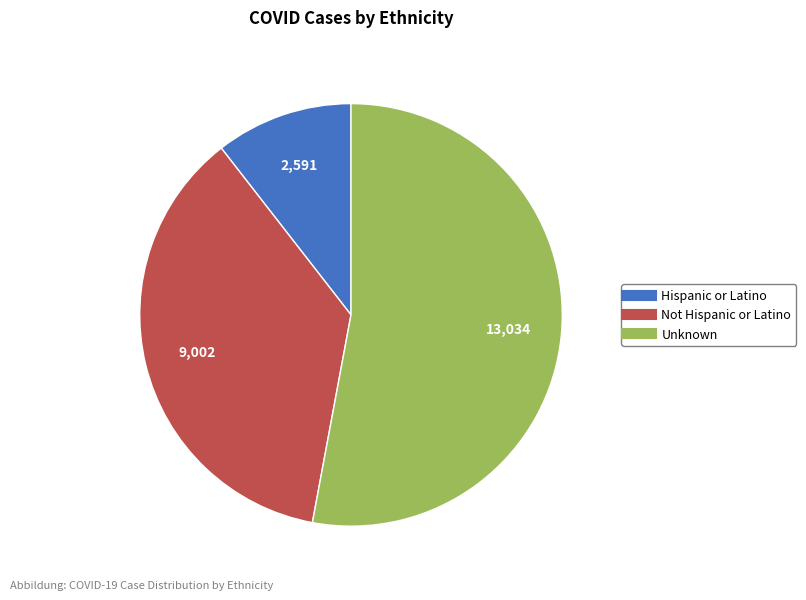

What is the largest slice in the pie chart?

Unknown